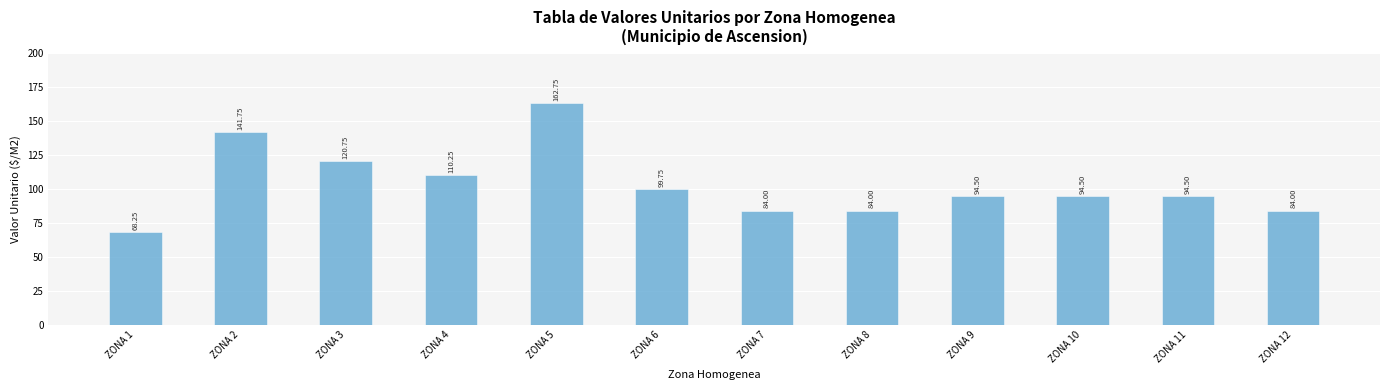

What is the ratio of the value at ZONA 12 to the value at ZONA 10?

0.9